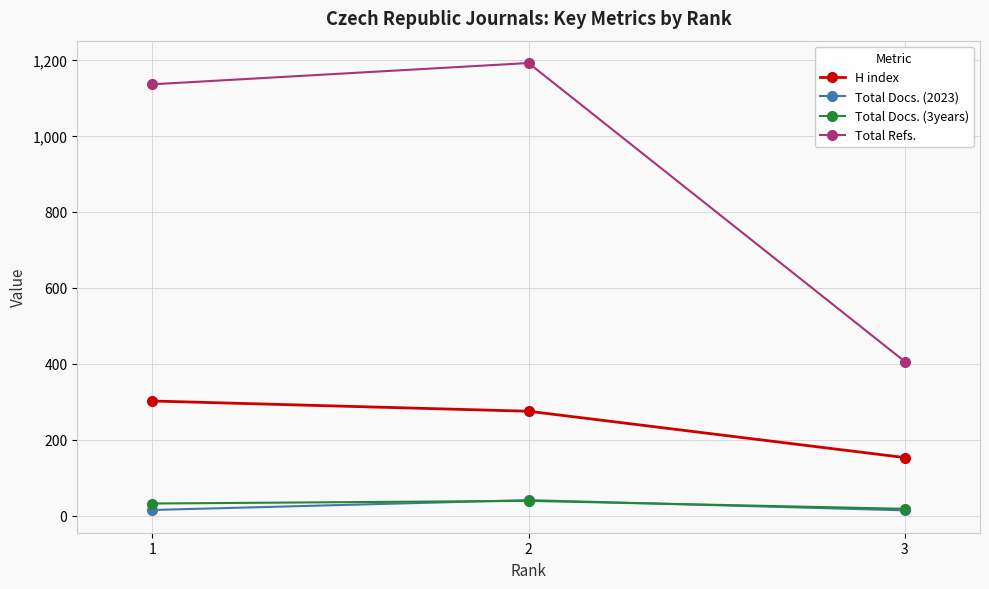

What is the highest value of the H index series?

302